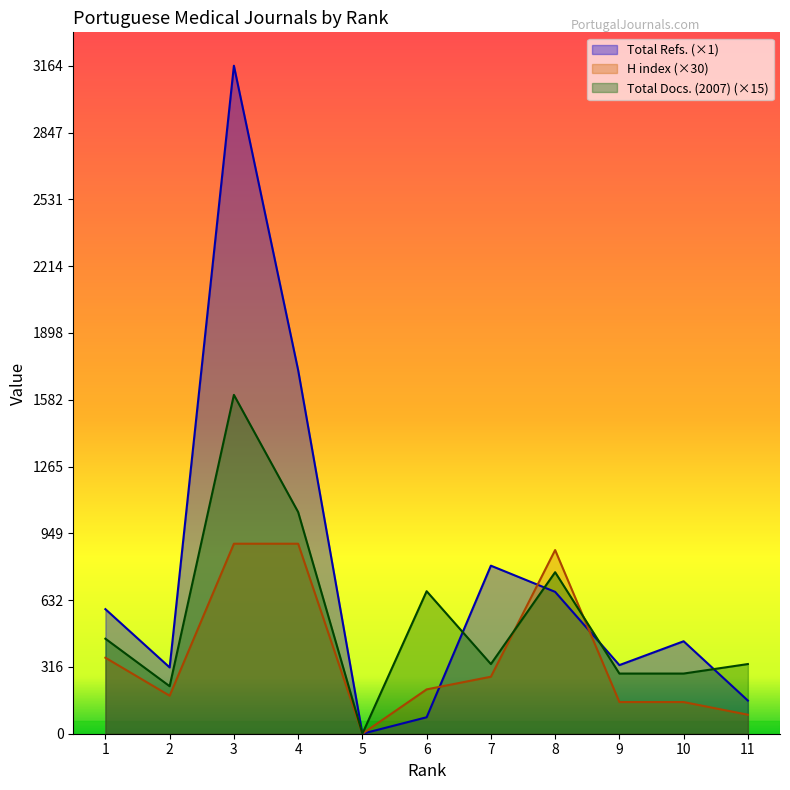

How many series are shown in this chart?

3